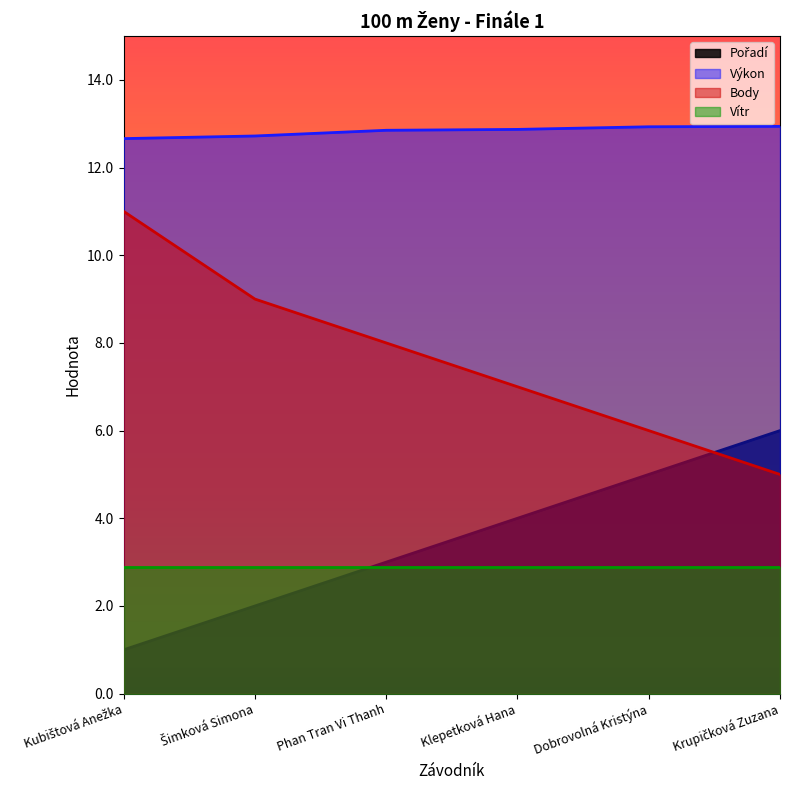

At which label is Výkon closest to 12?

Kubištová Anežka